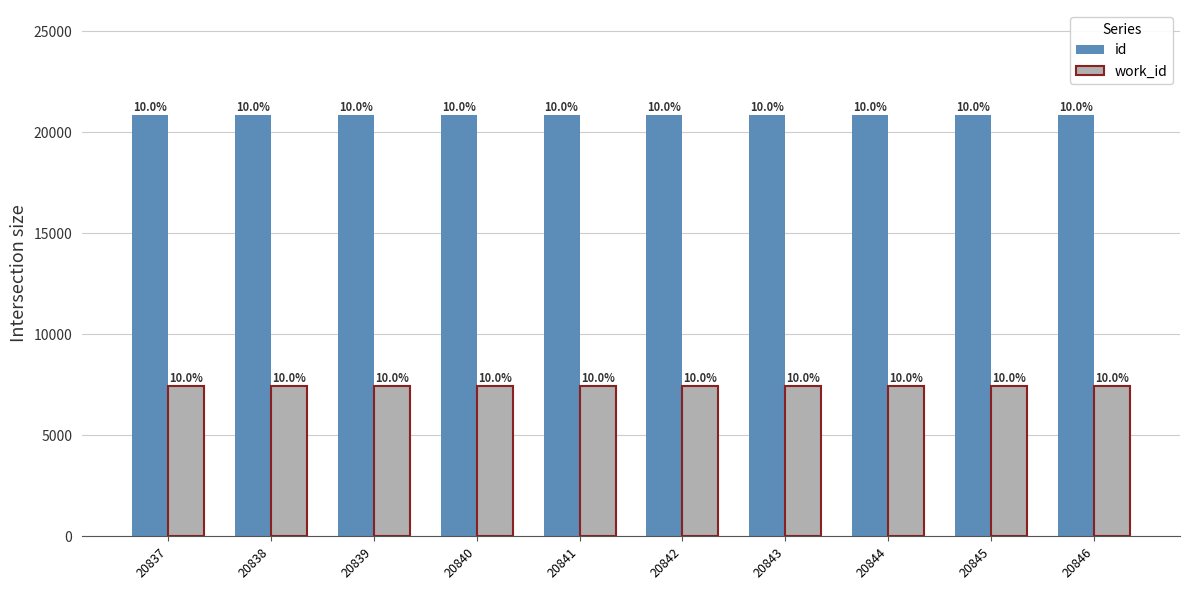

List the labels in order of work_id value, largest first.

20837, 20838, 20839, 20840, 20841, 20842, 20843, 20844, 20845, 20846